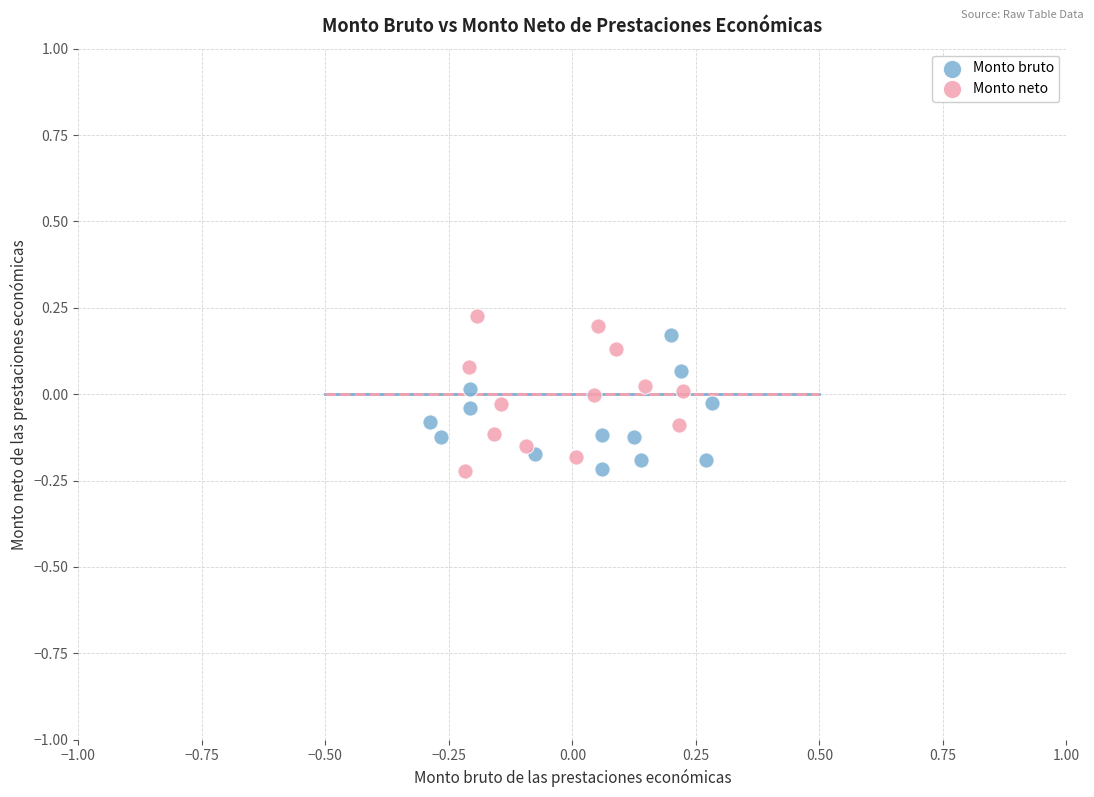

Which series has the largest Y range (max minus min)?

Monto neto